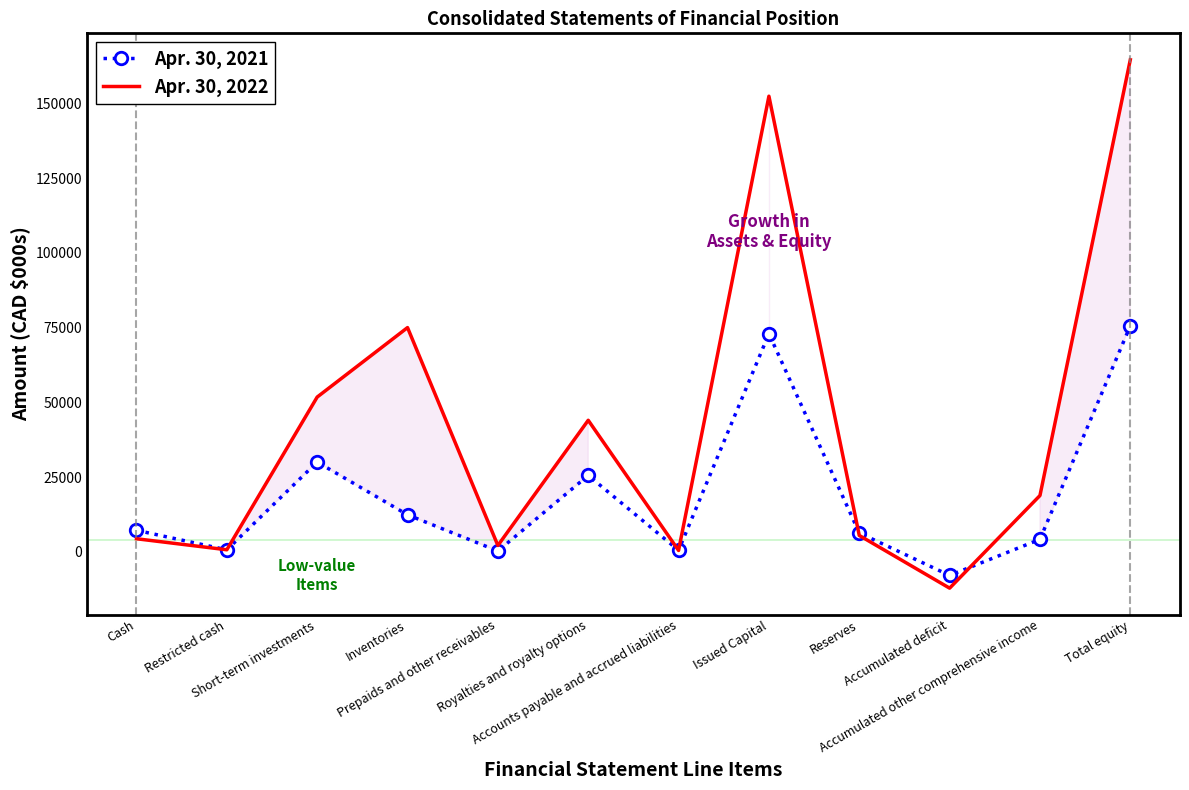

Which series has the widest spread of values?

Apr. 30, 2022